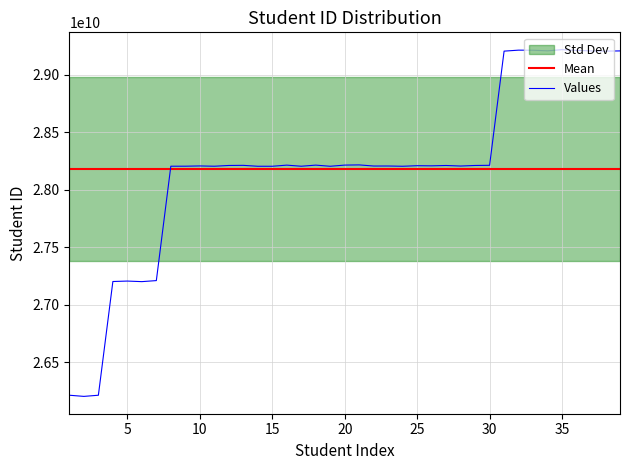

Does the chart have visible grid lines?

Yes